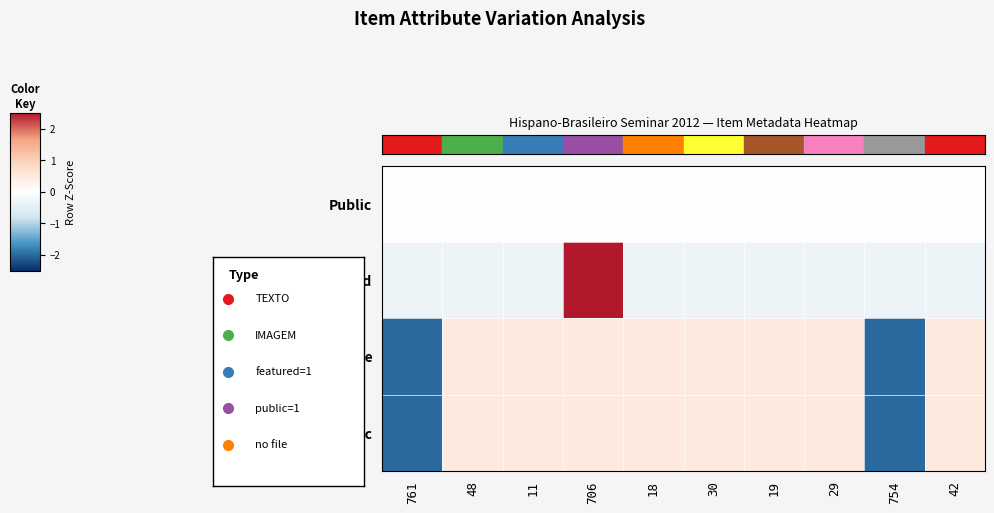

At which category does the chart reach its minimum across all series?

761